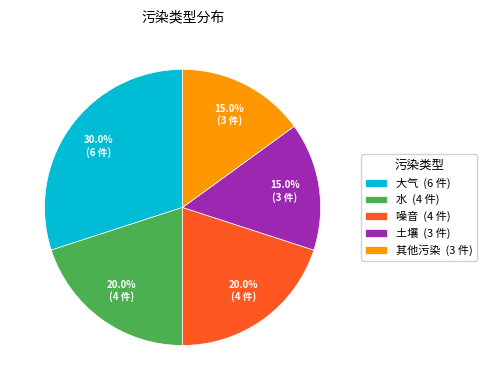

Between 大气 (6 件) and 其他污染 (3 件), which is larger?

大气 (6 件)